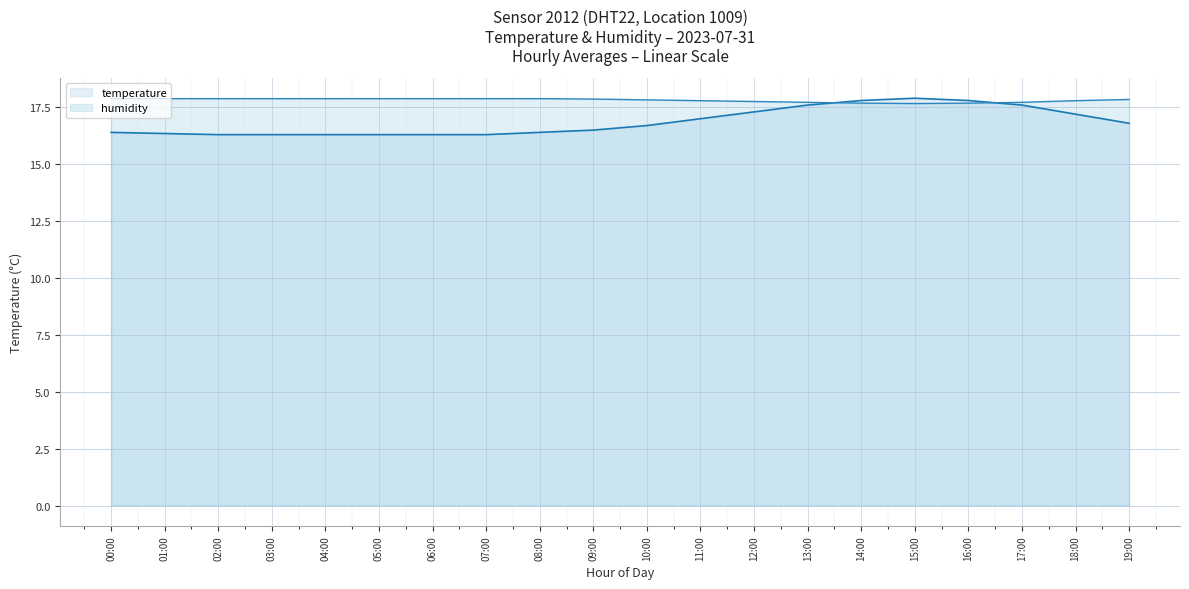

List the series in order of their peak value, highest first.

temperature, humidity